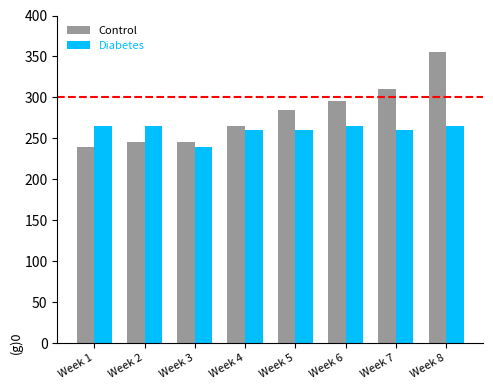

Which series has the largest total across all categories?

Control